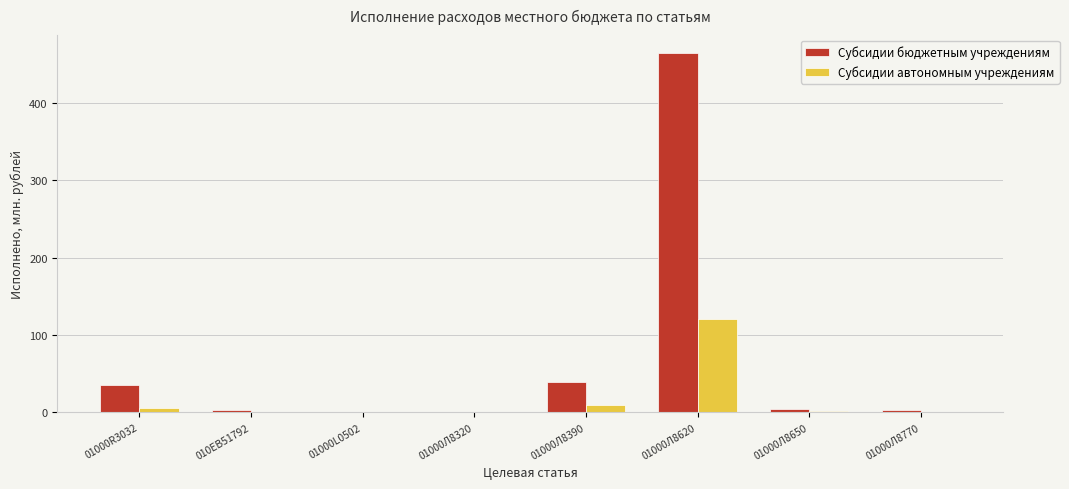

How many groups of bars are there?

8